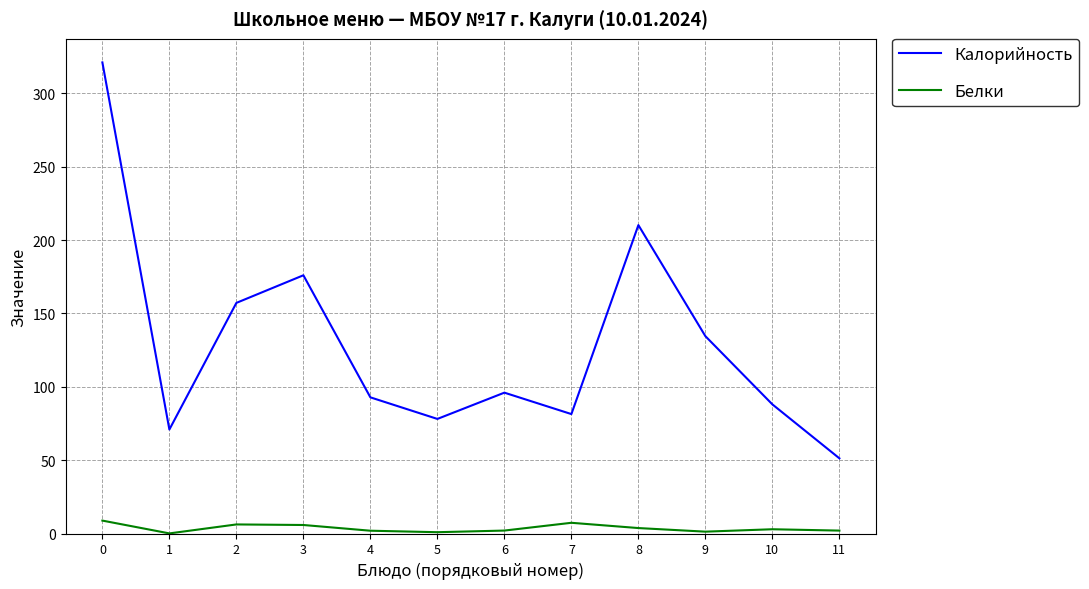

What is the difference between the highest and lowest values at 11?

49.3